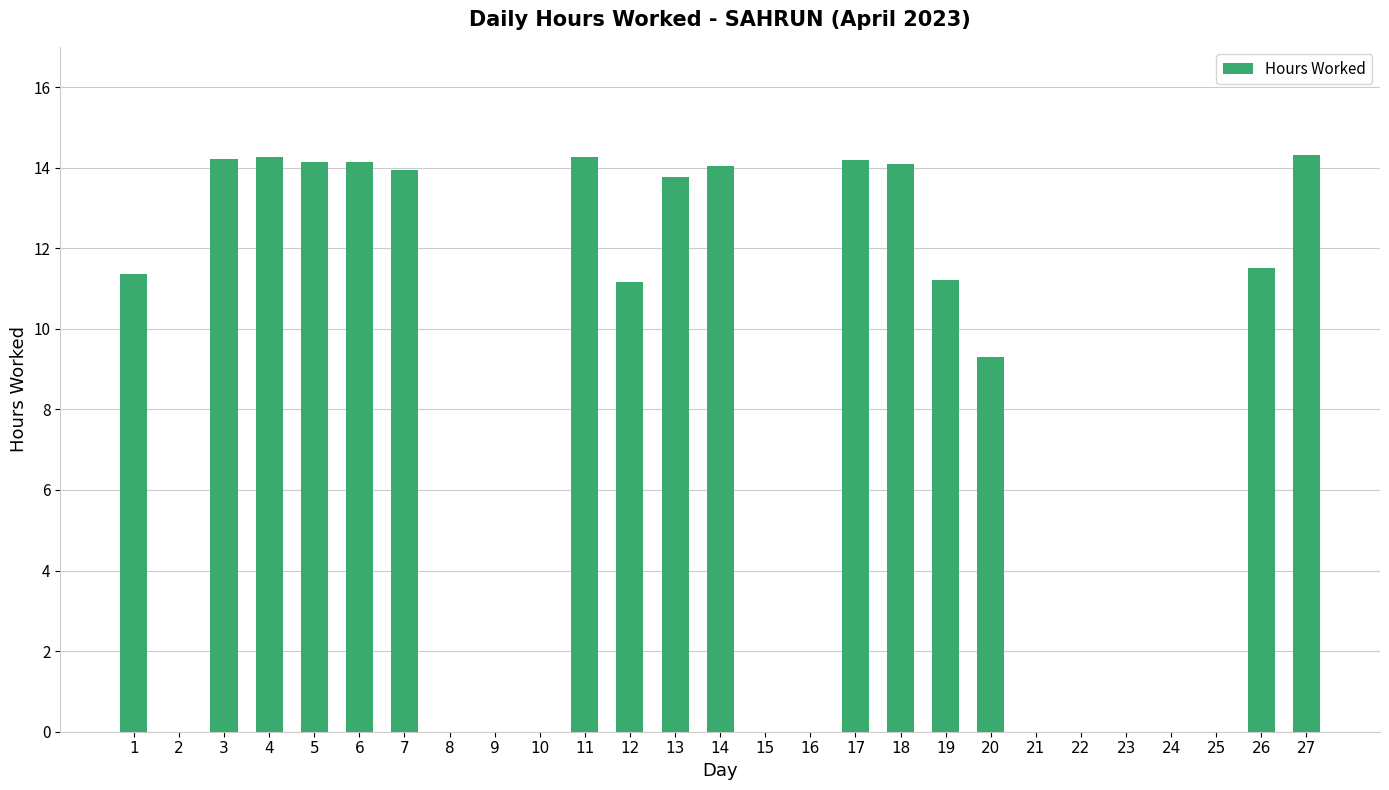

The value at 1 is 15.9. True or false?

False